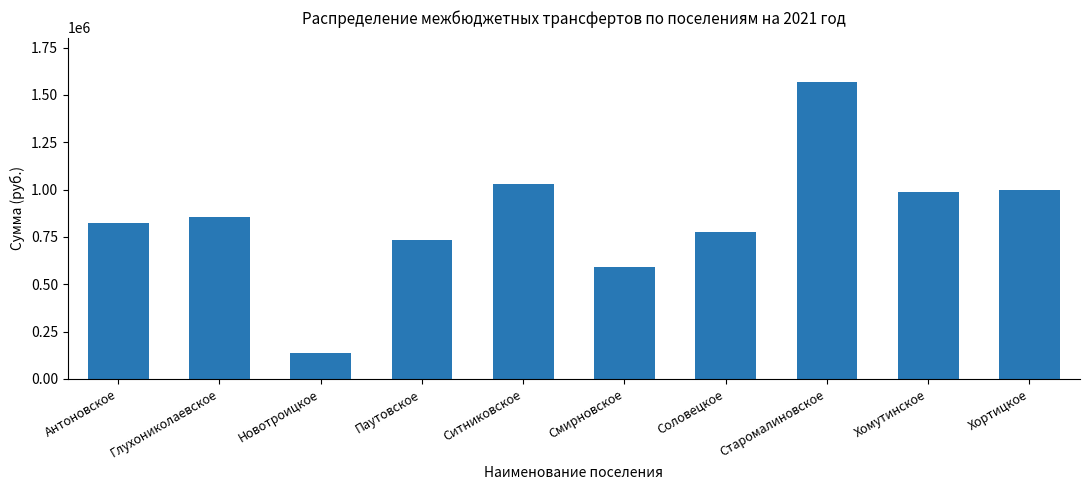

Reading left to right, transcribe all the data shown in this chart.

825134	853168	136108	734490	1028072	591587	775892	1567734	985284	995501